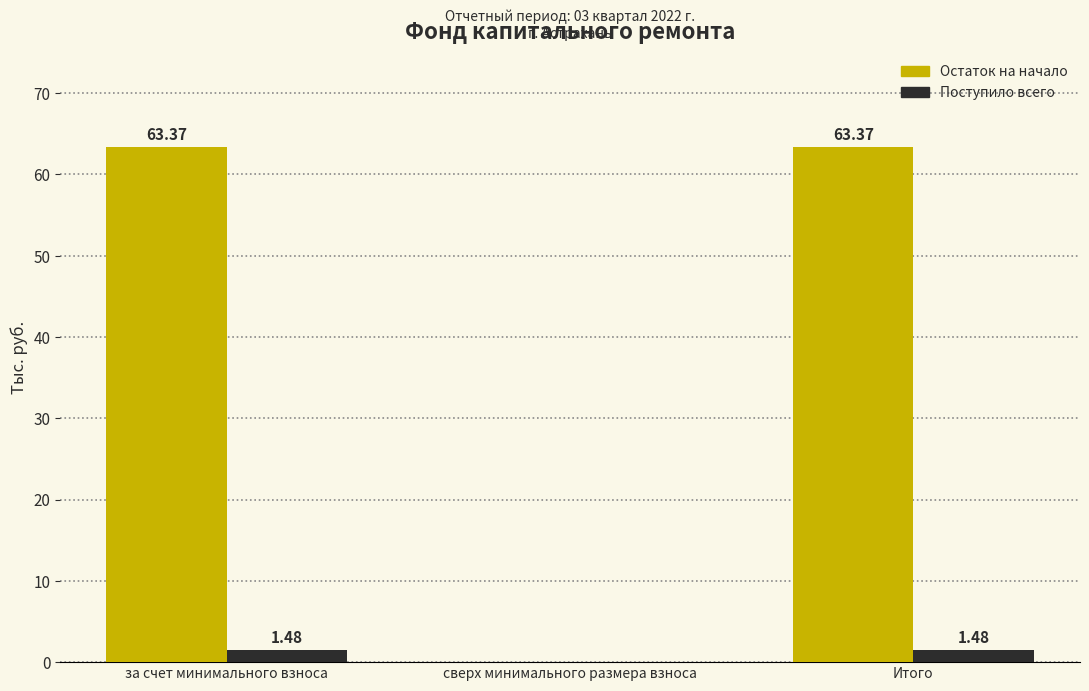

At which label is Поступило всего closest to 0?

сверх минимального размера взноса